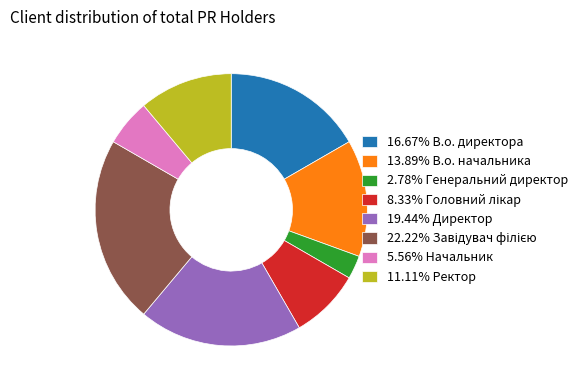

How many segments does this pie chart have?

8